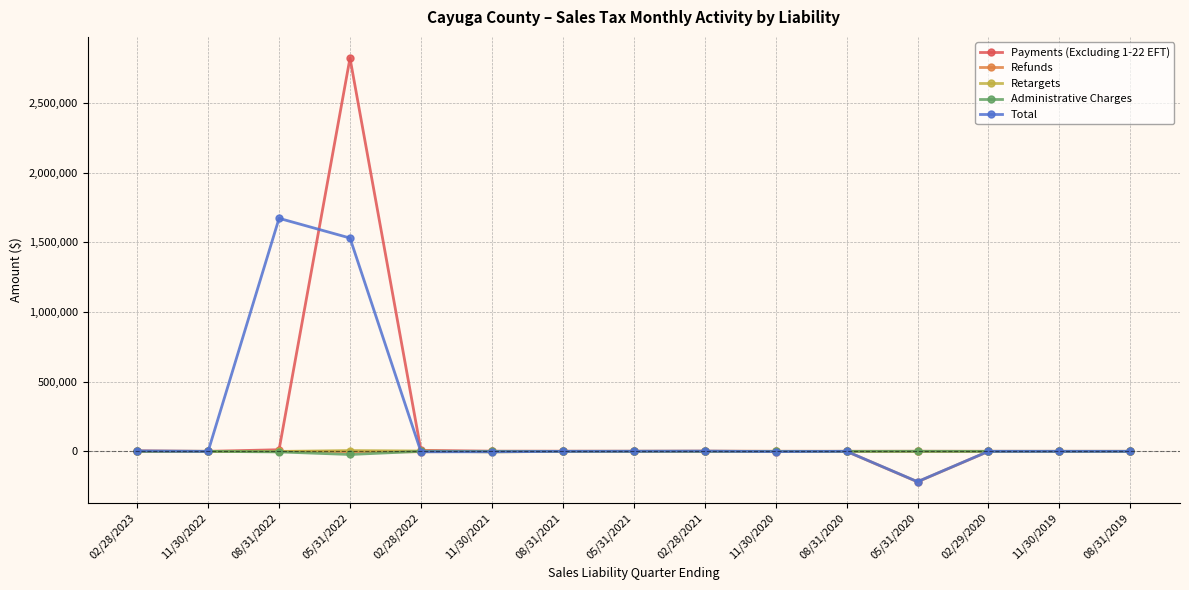

Which series has the largest range (max minus min)?

Payments (Excluding 1-22 EFT)